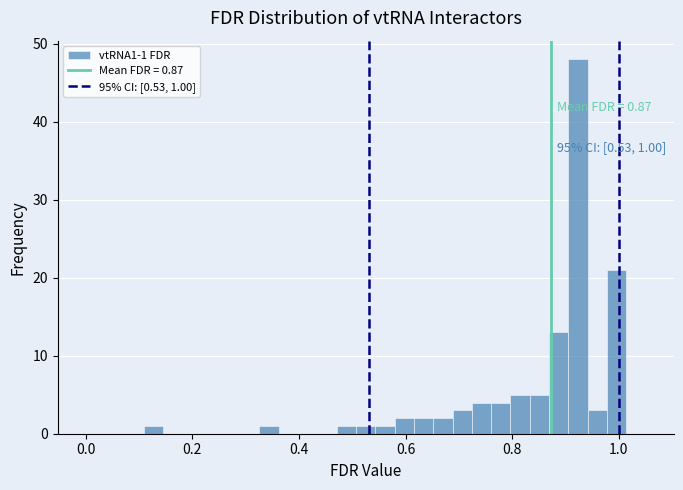

Read against the x-axis, roughly where is the centre of the tallest bar?

0.92